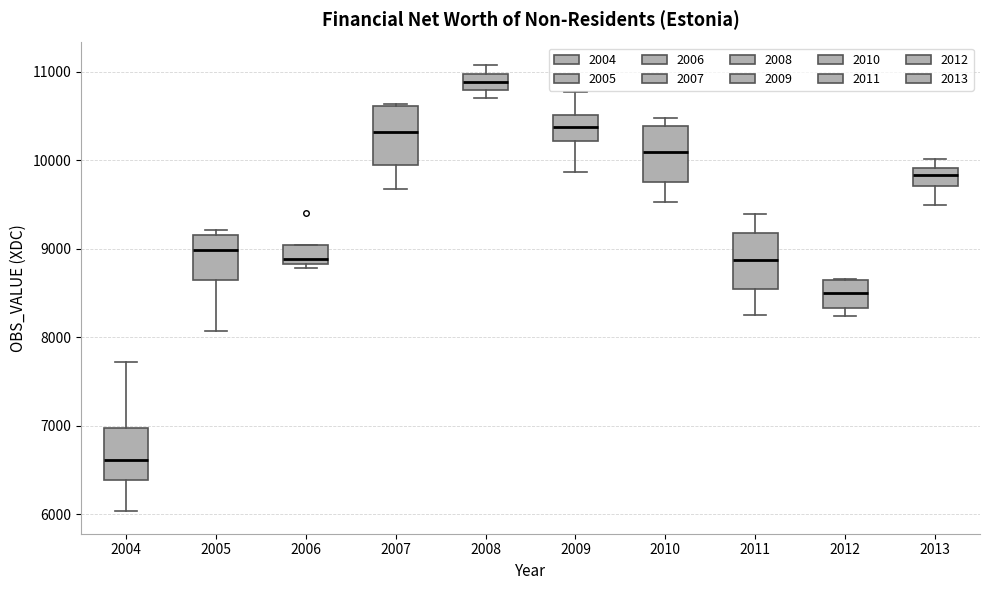

Reading left to right, read every box against the y-axis: the position of its median line, the range the box covers, and the ends of its whiskers. The values are not printed on the chart, so give them approximately, as read against the axis.

2004: median 6600, box 6400 to 7000, whiskers 6000 to 7700
2005: median 9000, box 8700 to 9200, whiskers 8100 to 9200 (just above the box's upper edge)
2006: median 8900, box 8800 to 9000, whiskers 8800 (just below the box's lower edge) to 9000
2007: median 10300, box 9900 to 10600, whiskers 9700 to 10600
2008: median 10900, box 10800 to 11000, whiskers 10700 to 11100
2009: median 10400, box 10200 to 10500, whiskers 9900 to 10800
2010: median 10100, box 9800 to 10400, whiskers 9500 to 10500
2011: median 8900, box 8600 to 9200, whiskers 8200 to 9400
2012: median 8500, box 8300 to 8600, whiskers 8200 to 8700
2013: median 9800, box 9700 to 9900, whiskers 9500 to 10000